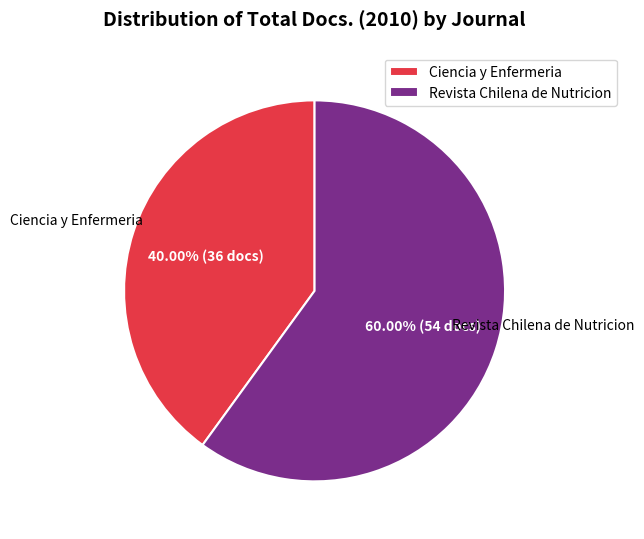

Rank the categories by value from lowest to highest.

Ciencia y Enfermeria, Revista Chilena de Nutricion